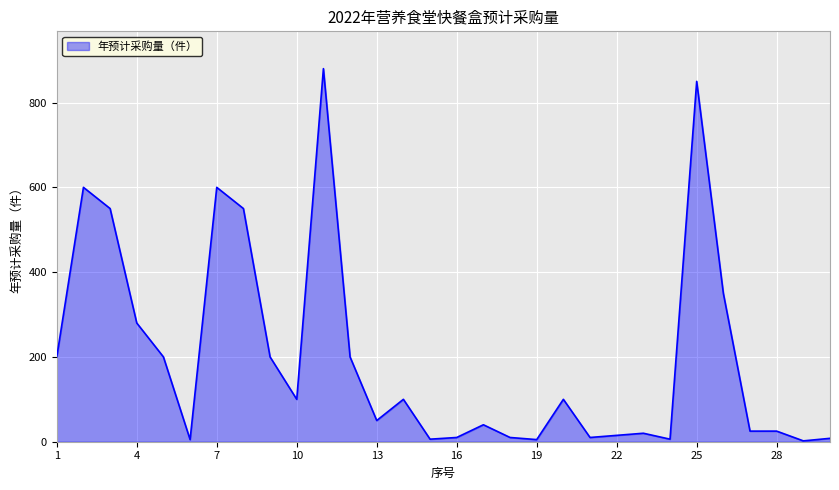

What is the difference between the maximum and minimum values?

878